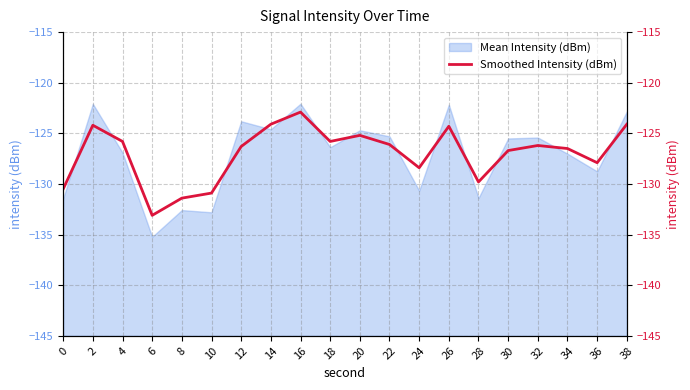

Count the number of values greater than -126.

8